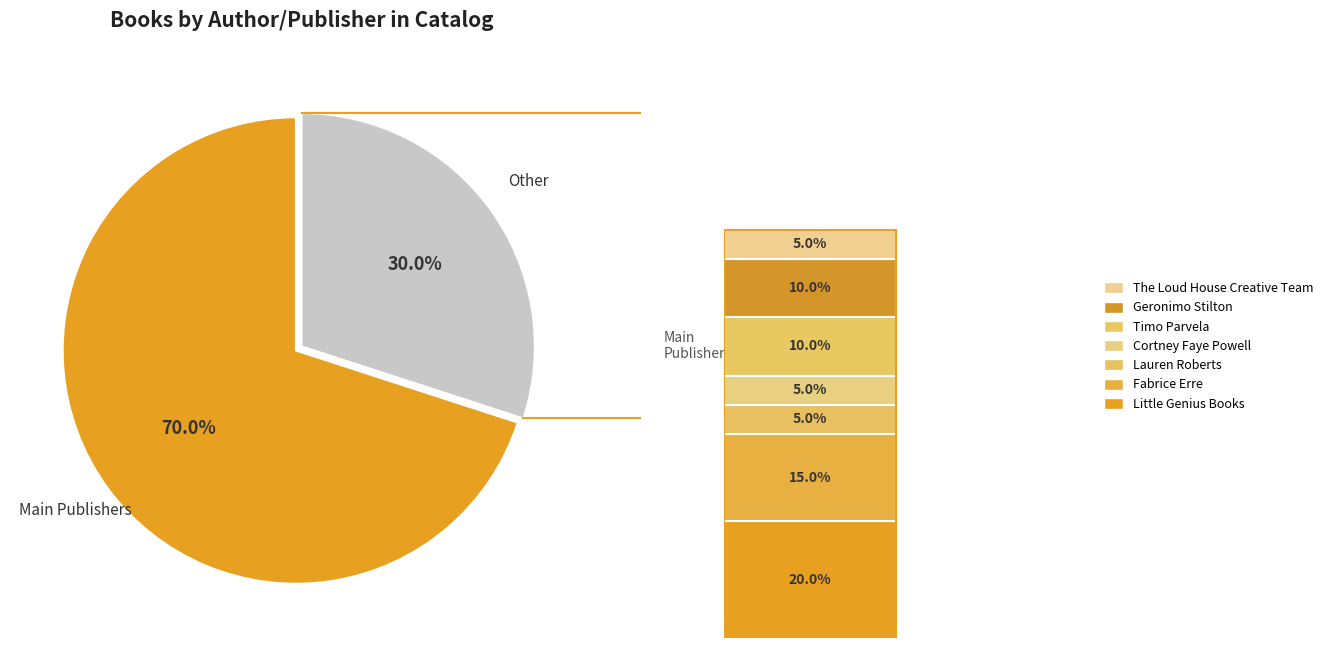

Is there a majority slice in this chart?

Yes